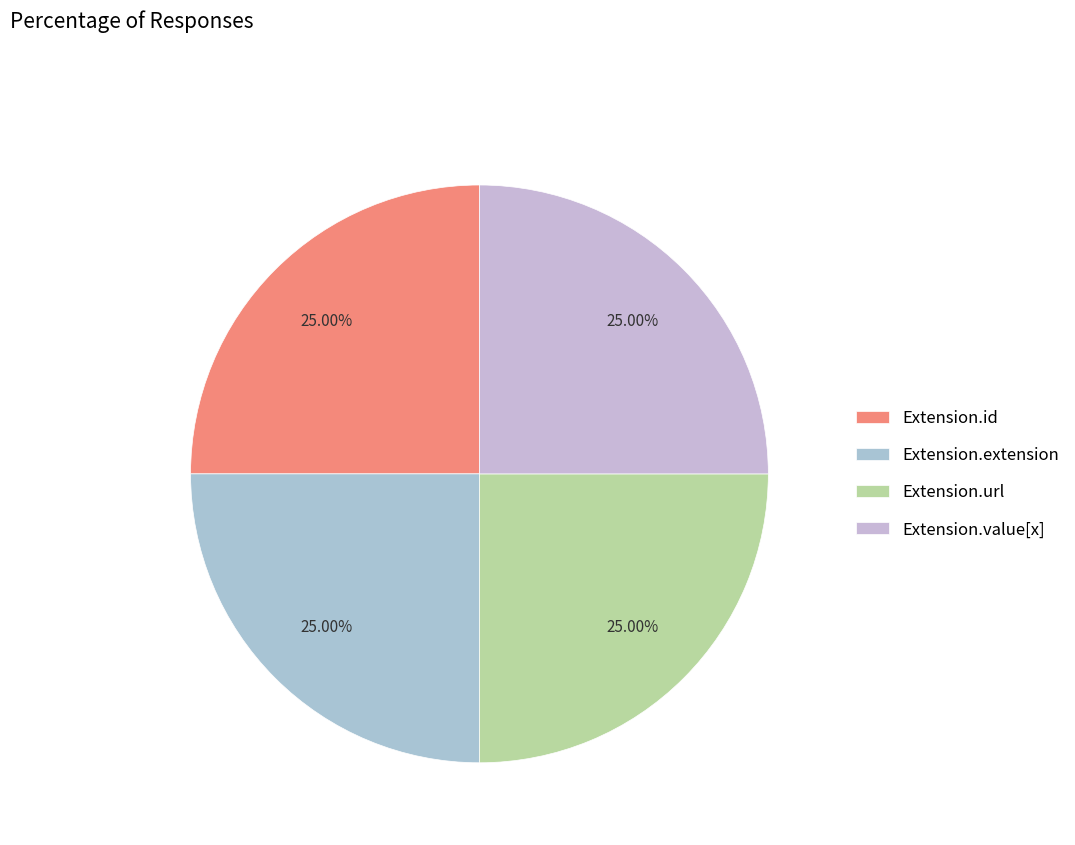

Does any single category account for the majority?

No